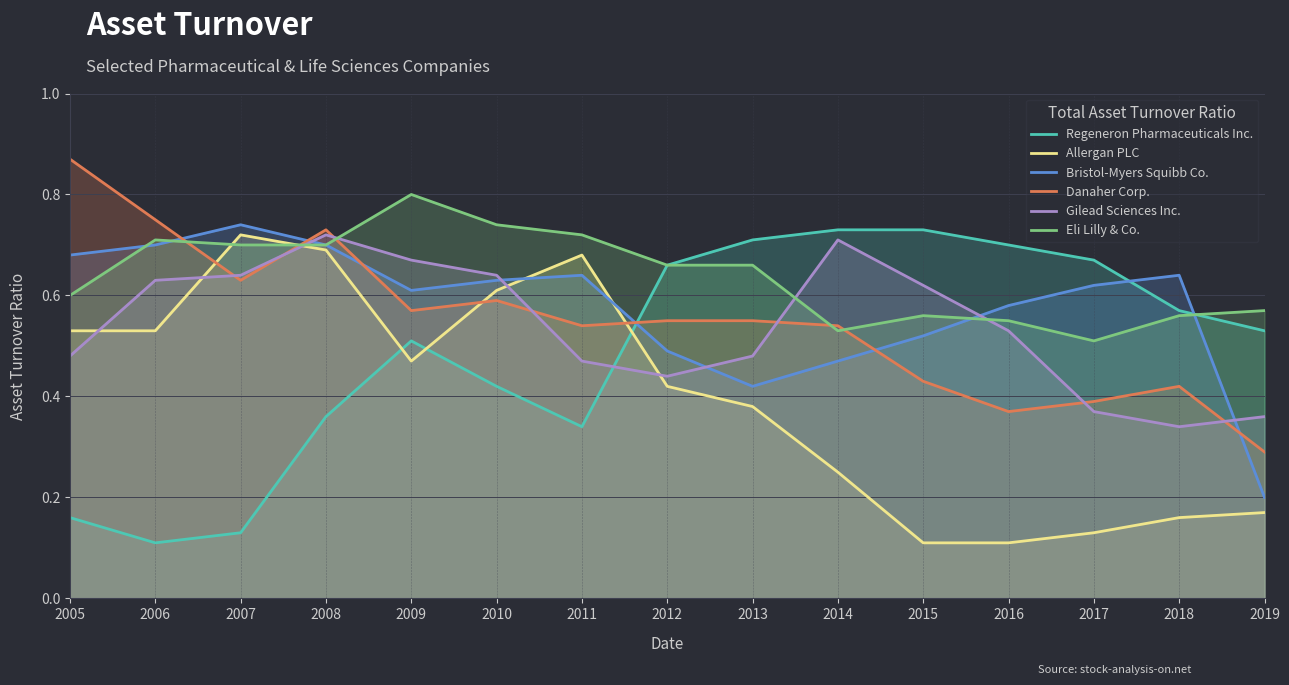

In Danaher Corp., how many points are lower than both neighbors (excluding endpoints)?

4